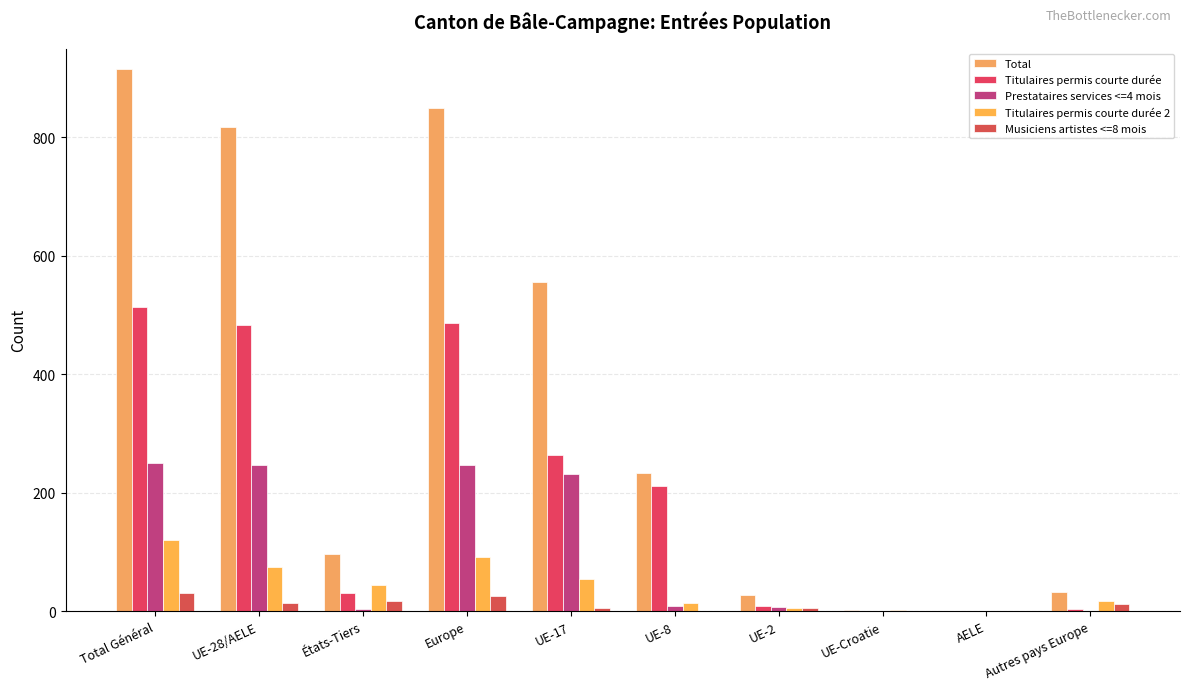

What are all the series names shown in the legend?

Total, Titulaires permis courte durée, Prestataires services <=4 mois, Titulaires permis courte durée 2, Musiciens artistes <=8 mois